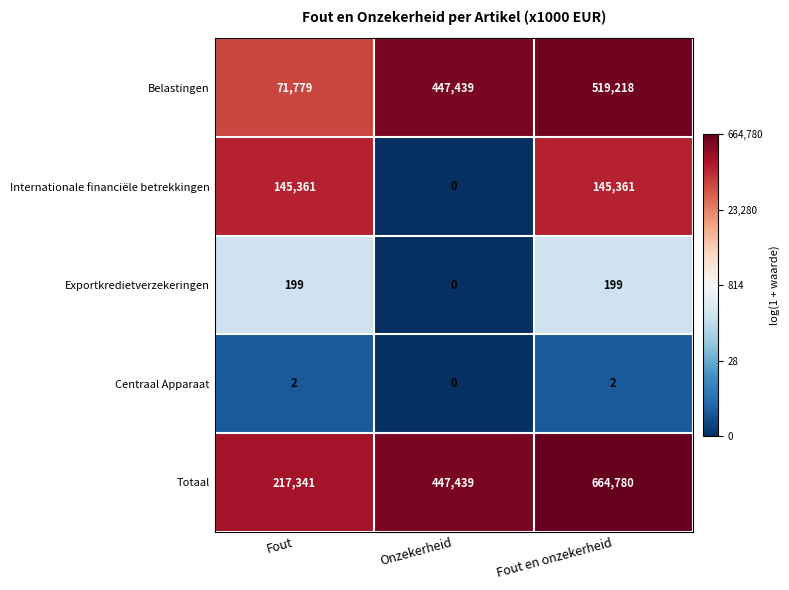

Which category has the lowest value across all series?

Onzekerheid